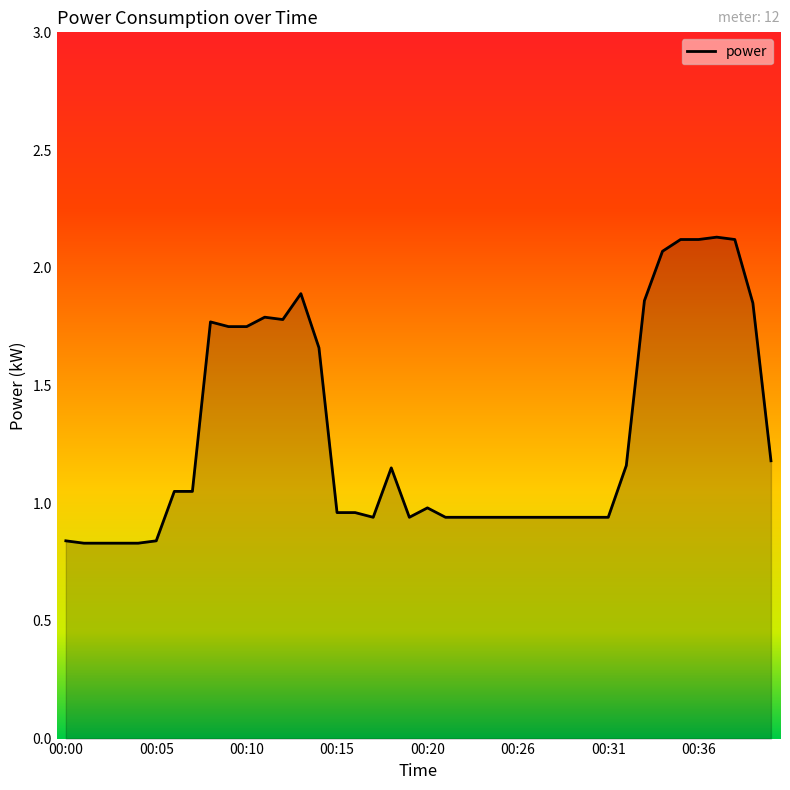

What is the value of the 31st point from the left?

0.9